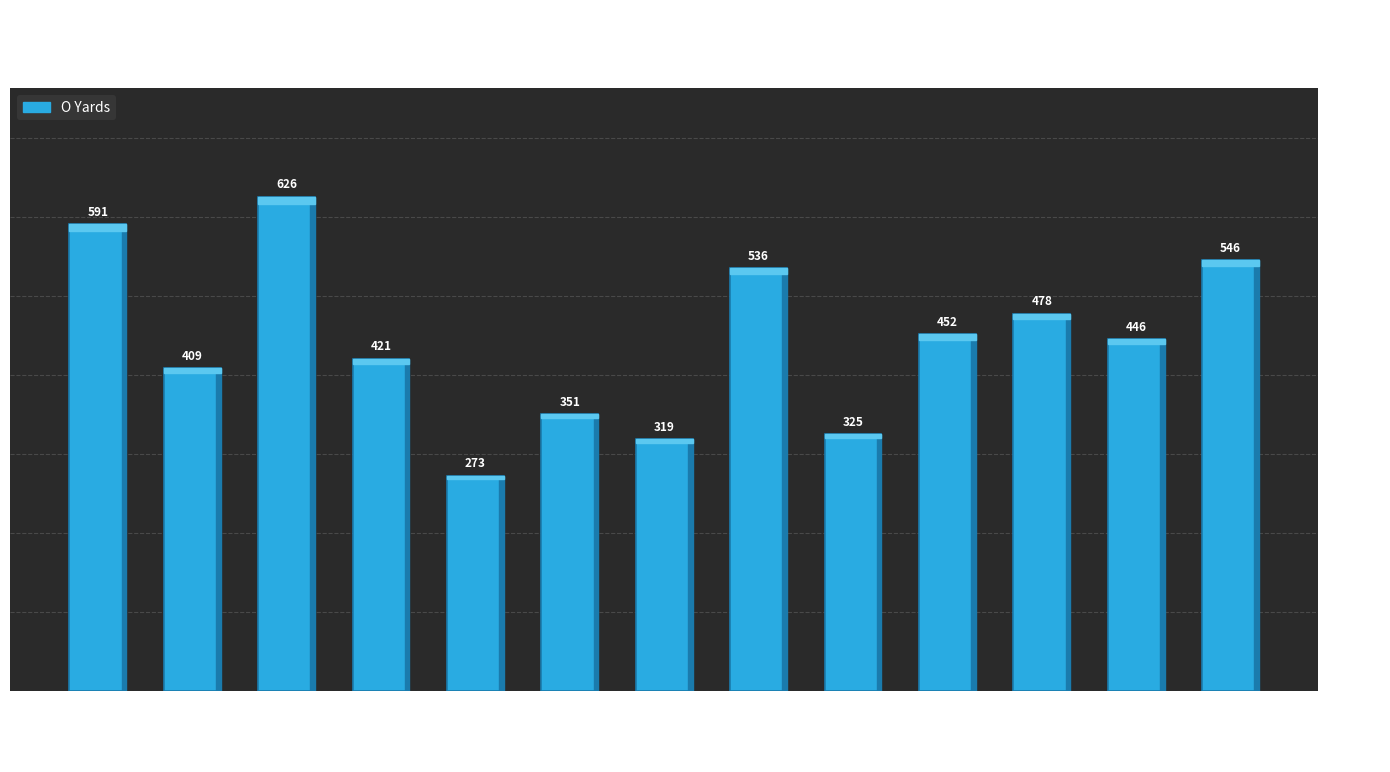

Which has a higher value, 15 Mississippi St. or @ Duke?

@ Duke